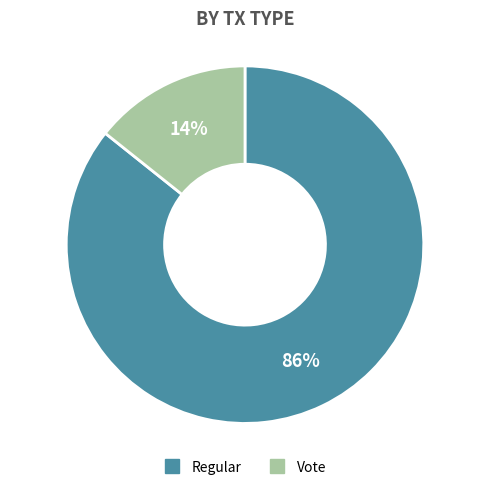

Combined, do Vote and Regular account for over 50%?

Yes